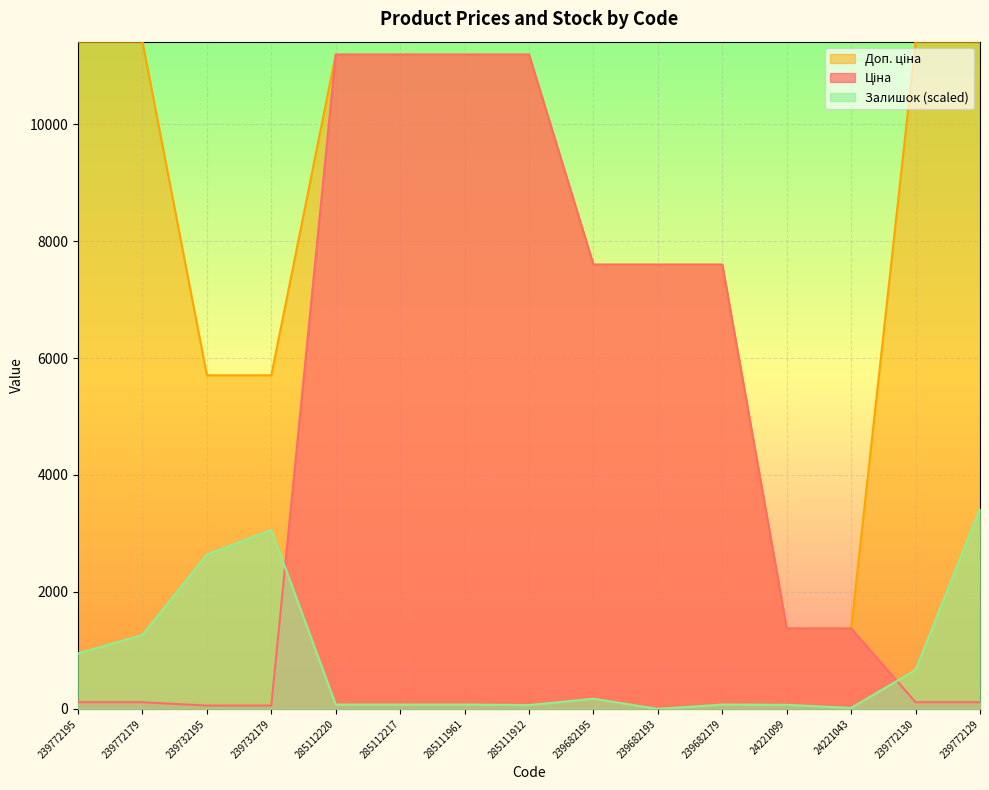

Does the chart display data point markers on the line(s)?

No